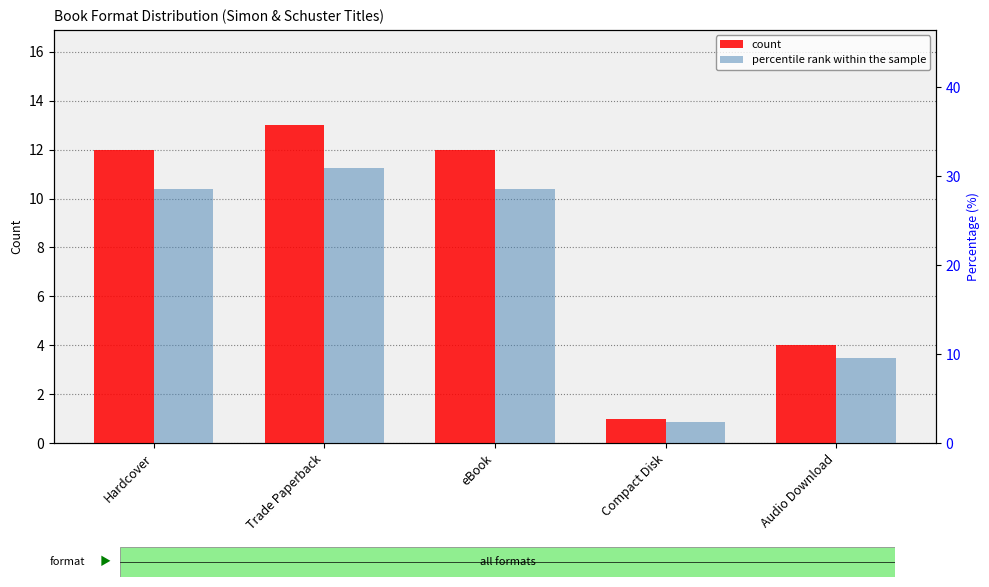

Where does the percentile rank within the sample series first go above 28?

Hardcover